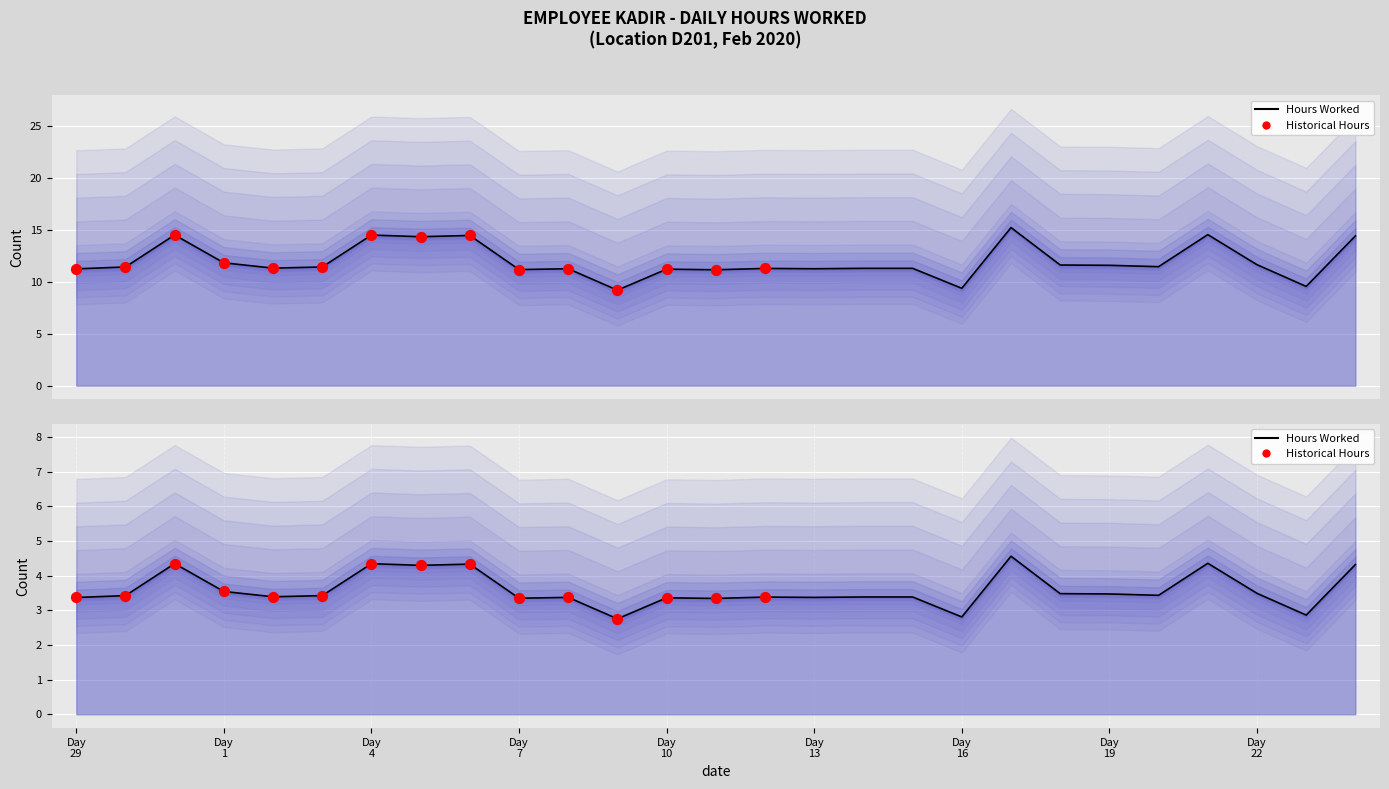

Between 15 and 30, which is larger?

30